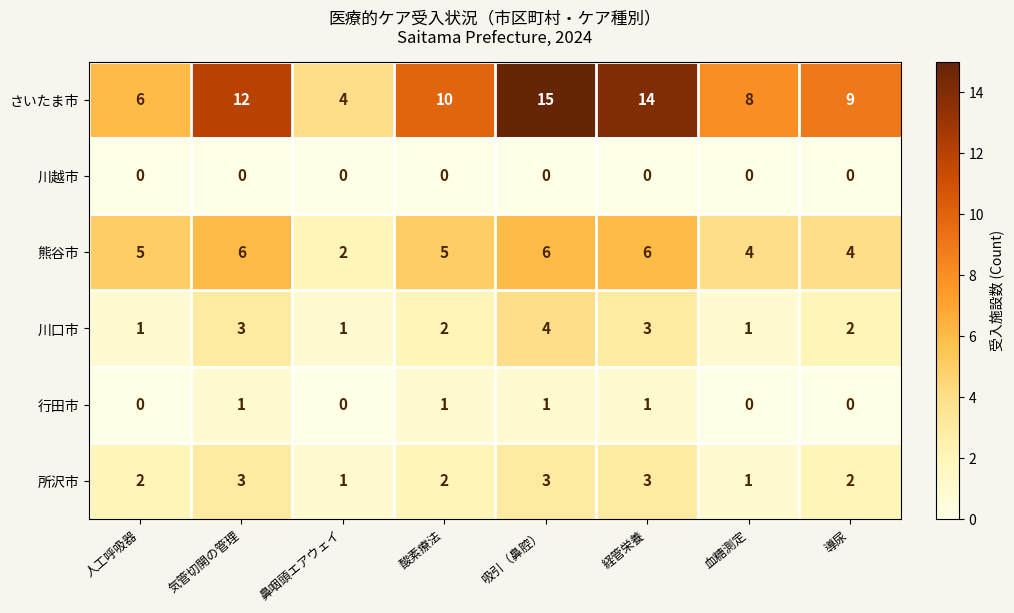

What is the difference between the maximum and second lowest values in the さいたま市 series?

9